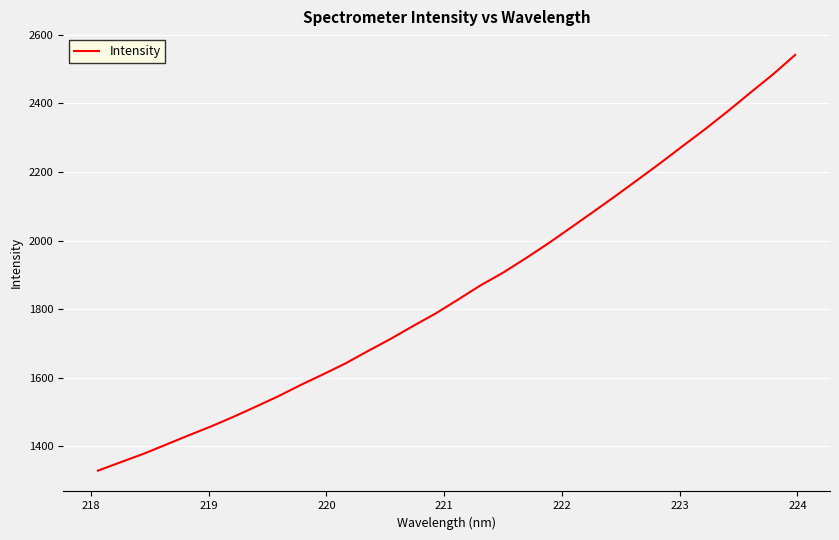

What is the average value?

1852.5